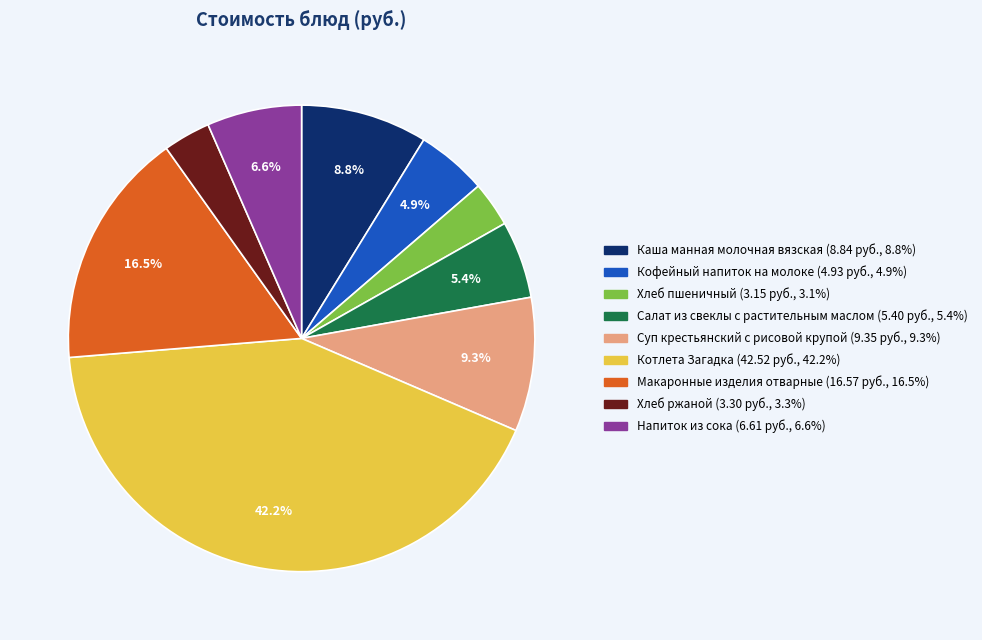

To the nearest percent, what percentage of the pie is Салат из свеклы с растительным маслом?

5%